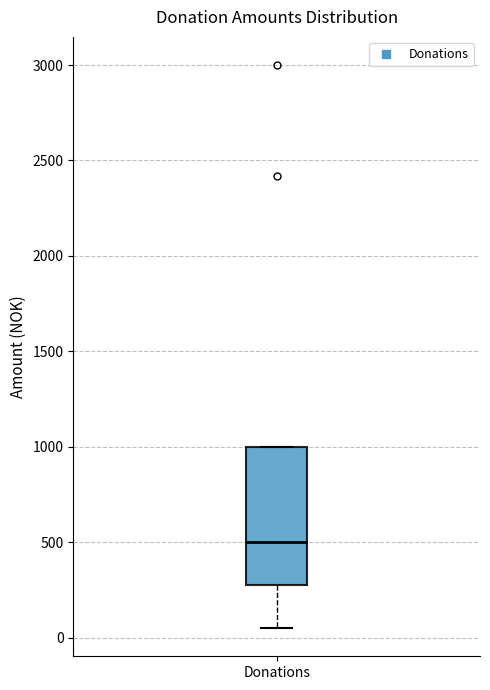

Where is the upper edge of the box for Donations on the y-axis? The values are not printed on the chart, so give them approximately, as read against the axis.

1000